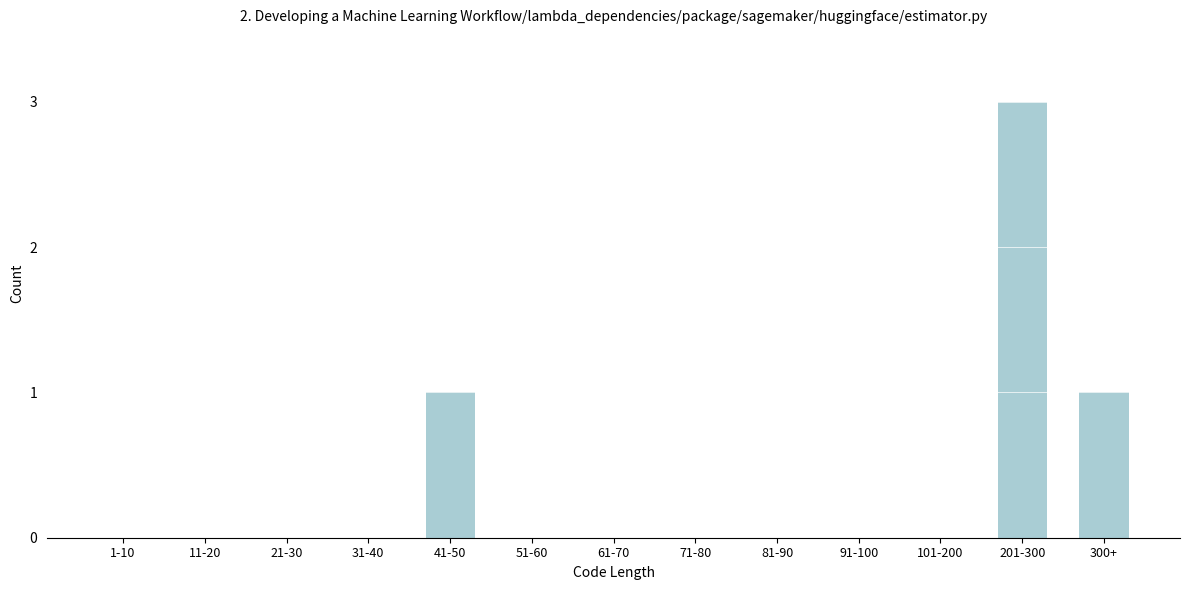

Reading right to left, extract all data points from this chart.

300+=1	201-300=3	101-200=0	91-100=0	81-90=0	71-80=0	61-70=0	51-60=0	41-50=1	31-40=0	21-30=0	11-20=0	1-10=0